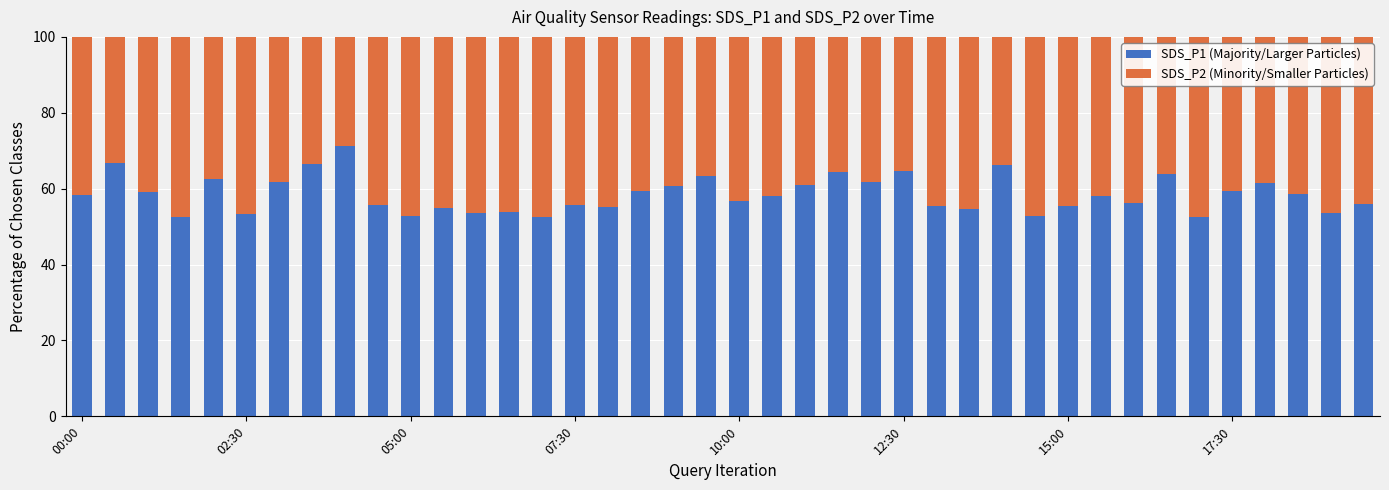

What is the difference between the second highest and second lowest values in the SDS_P1 (Majority/Larger Particles) series?

14.2